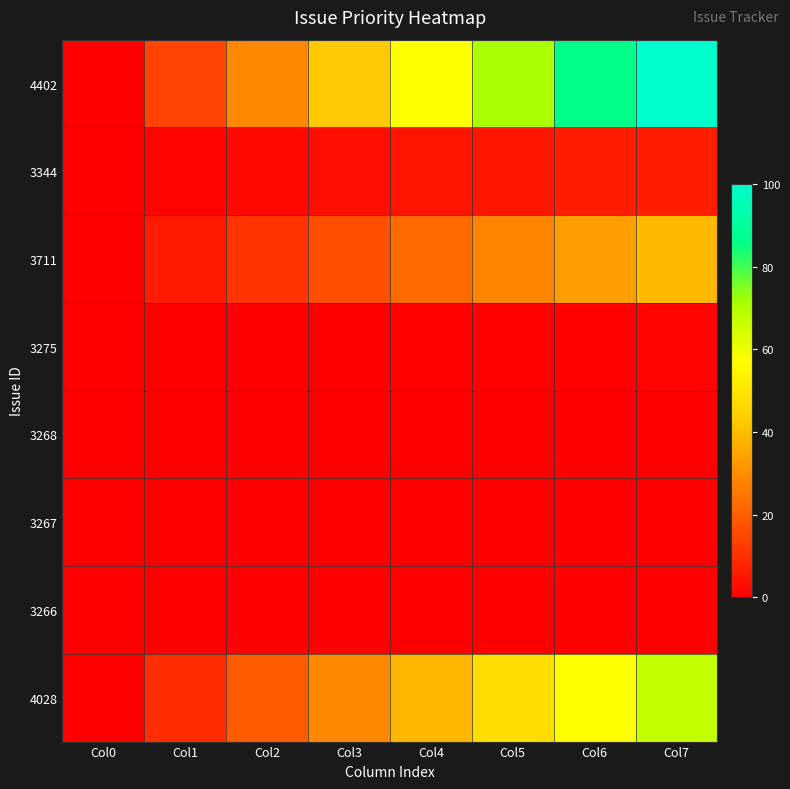

Reading left to right, extract all data points from this chart.

4402: Col0=0.0	Col1=14.3	Col2=28.5	Col3=42.8	Col4=57.1	Col5=71.4	Col6=85.6	Col7=99.9
3344: Col0=0.0	Col1=1.0	Col2=2.0	Col3=2.9	Col4=3.9	Col5=4.9	Col6=5.9	Col7=6.9
3711: Col0=0.0	Col1=5.6	Col2=11.2	Col3=16.8	Col4=22.4	Col5=28.0	Col6=33.5	Col7=39.1
3275: Col0=0.0	Col1=0.1	Col2=0.2	Col3=0.3	Col4=0.5	Col5=0.6	Col6=0.7	Col7=0.8
3268: Col0=0.0	Col1=0.0	Col2=0.1	Col3=0.1	Col4=0.1	Col5=0.1	Col6=0.2	Col7=0.2
3267: Col0=0.0	Col1=0.0	Col2=0.0	Col3=0.0	Col4=0.1	Col5=0.1	Col6=0.1	Col7=0.1
3266: Col0=0.0	Col1=0.0	Col2=0.0	Col3=0.0	Col4=0.0	Col5=0.0	Col6=0.0	Col7=0.0
4028: Col0=0.0	Col1=9.6	Col2=19.1	Col3=28.7	Col4=38.3	Col5=47.9	Col6=57.4	Col7=67.0